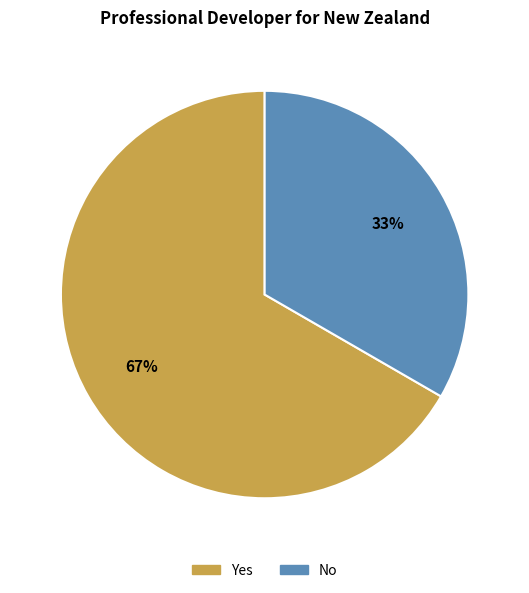

What percentage is the Yes slice, to the nearest percent?

67%